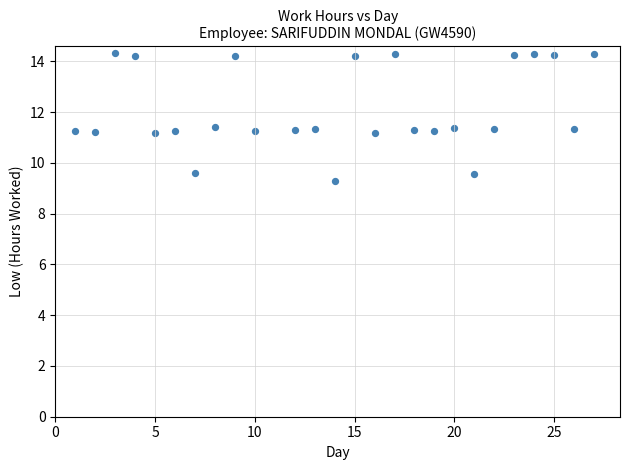

What is the range of Y values (max minus min)?

5.1